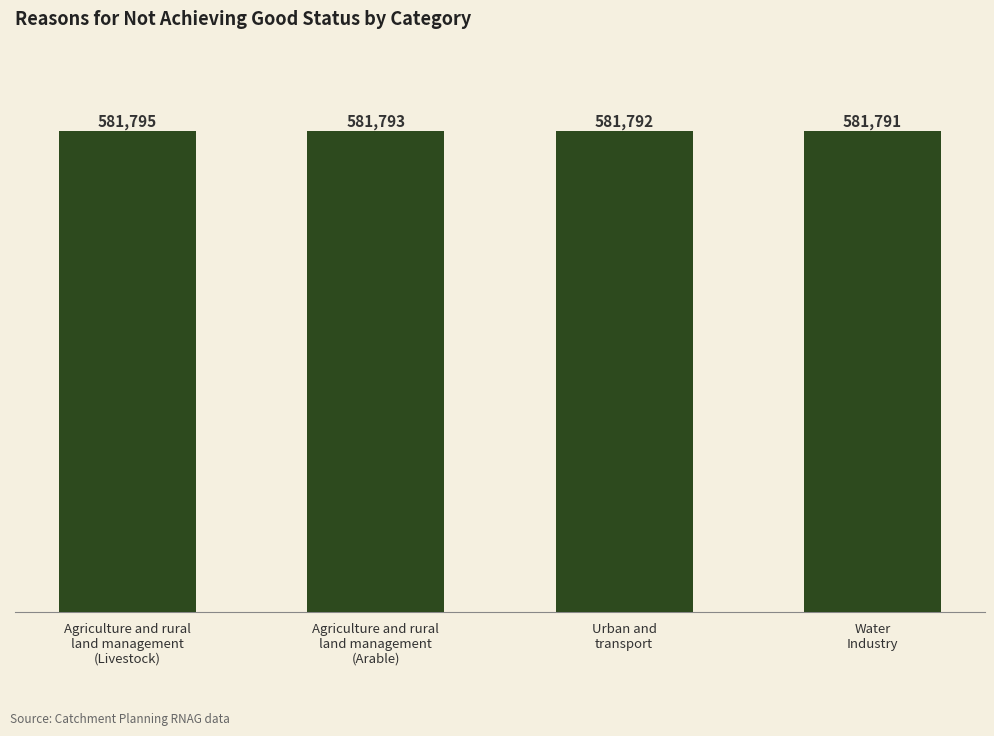

At which label does the data first exceed 581793?

Agriculture and rural
land management
(Livestock)